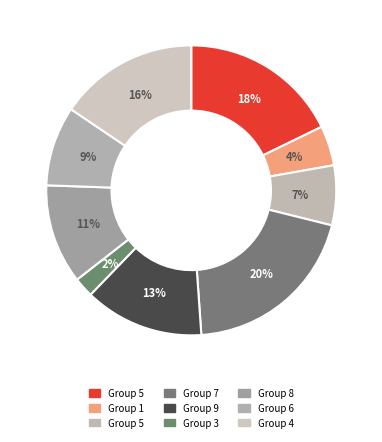

Does any single category account for the majority?

No